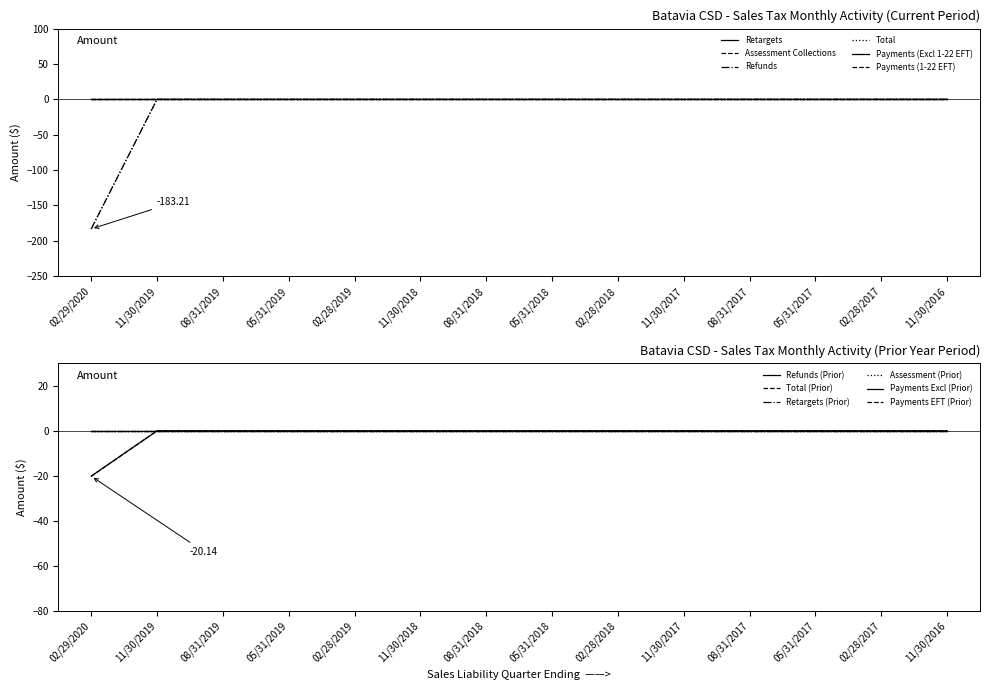

True or false: Refunds has more than 0 points higher than both neighbors.

False